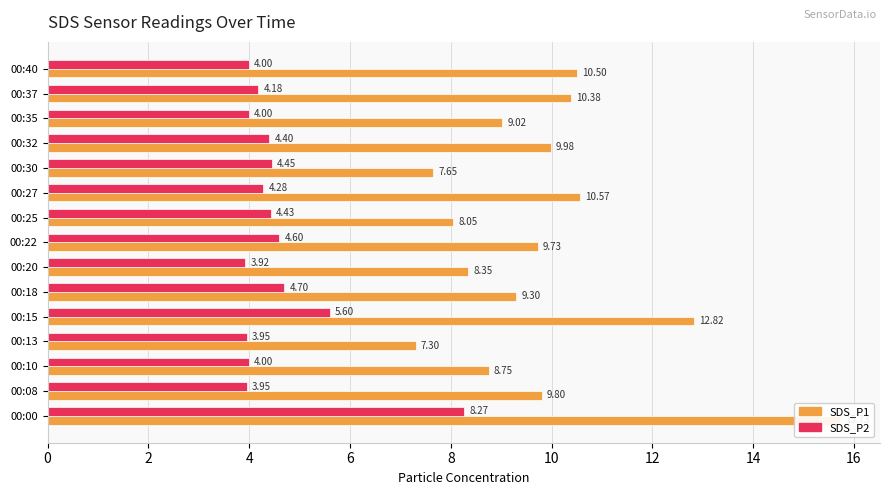

What is the sum of all SDS_P1 values?

147.9